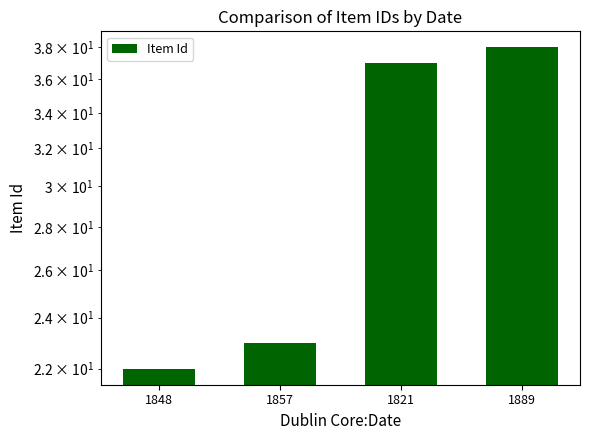

Approximately how many times larger is the value at 1848 compared to 1857?

1.0